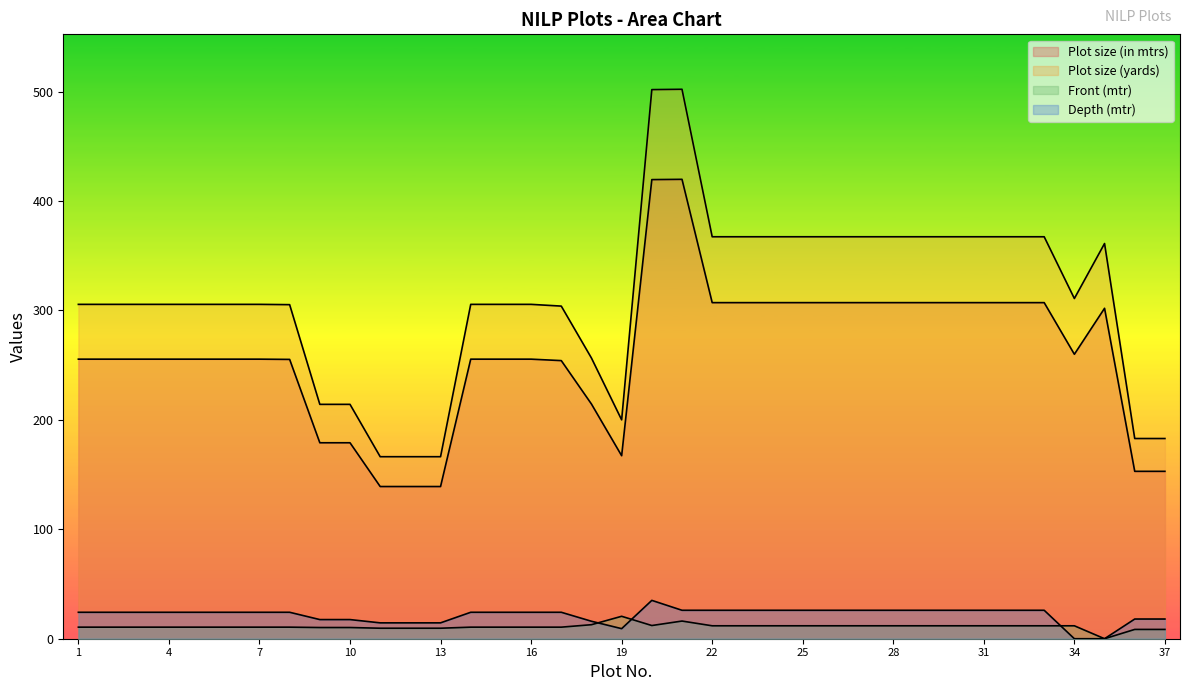

How many categories are shown in the chart?

37